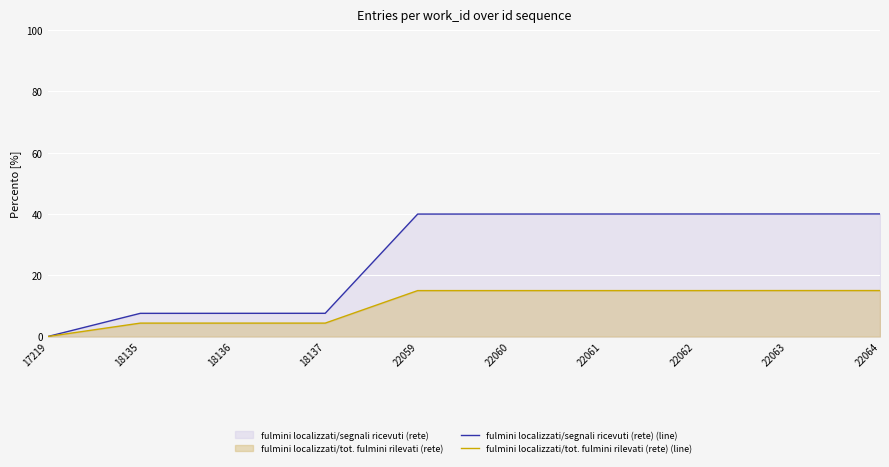

The value of fulmini localizzati/segnali ricevuti (rete) (line) at 22063 is 40.0. True or false?

True